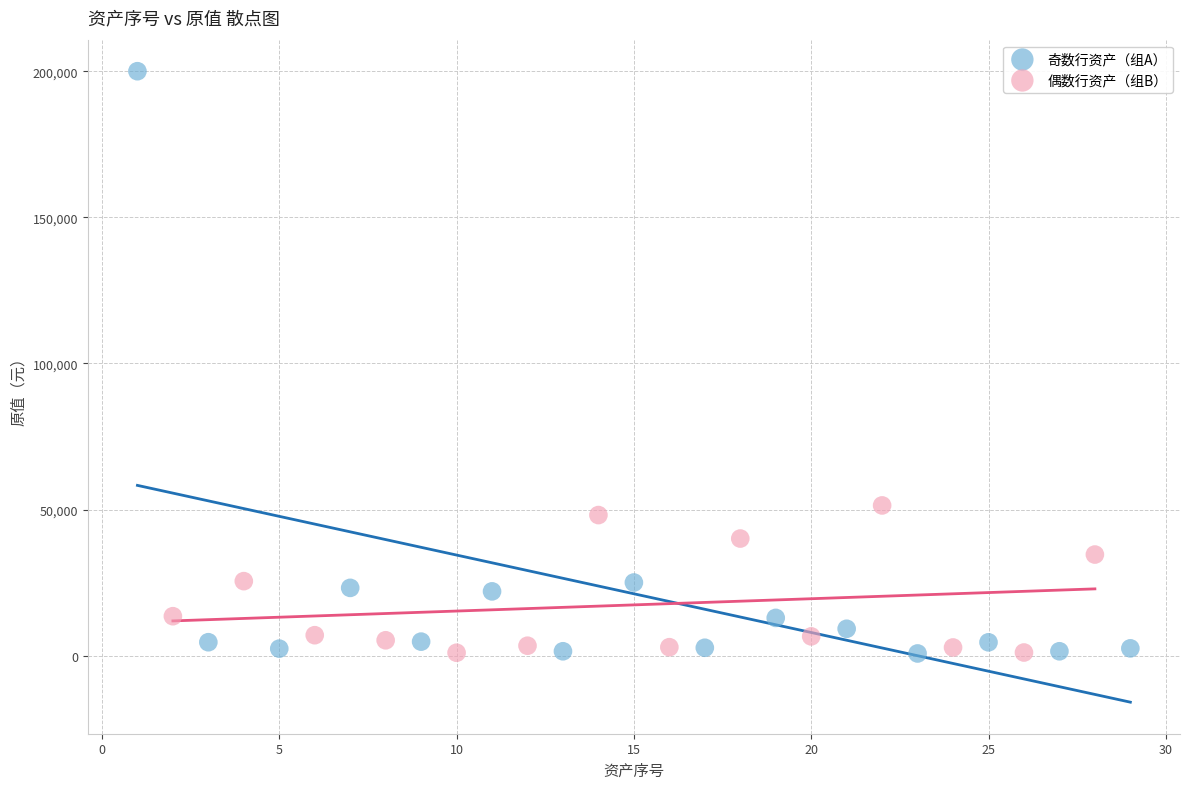

What are all the series names shown in the legend?

奇数行资产（组A）, 偶数行资产（组B）